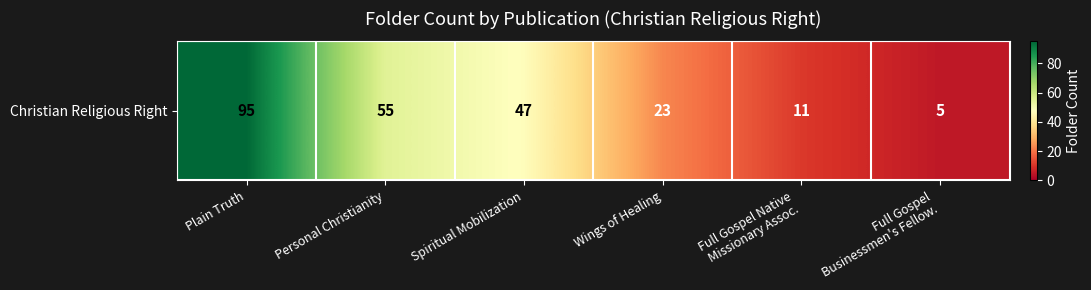

How many categories are shown in the chart?

6